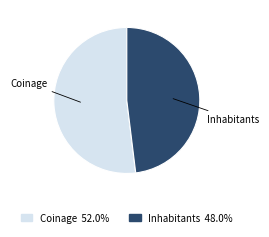

The Inhabitants slice represents 40% of the pie. True or false?

False